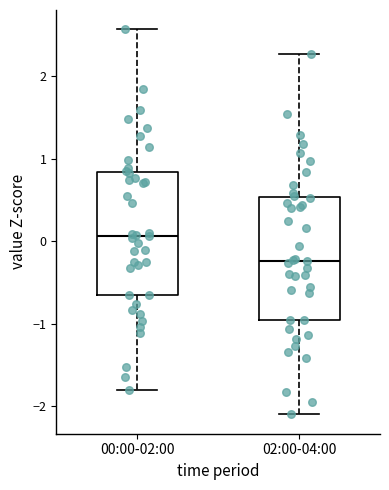

Which box's median line is the highest?

00:00-02:00